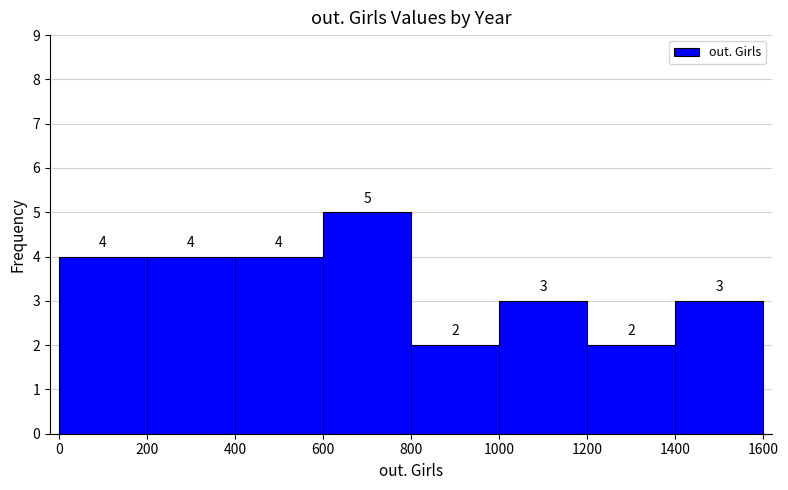

Which range on the x-axis has the tallest bar?

600 to 800